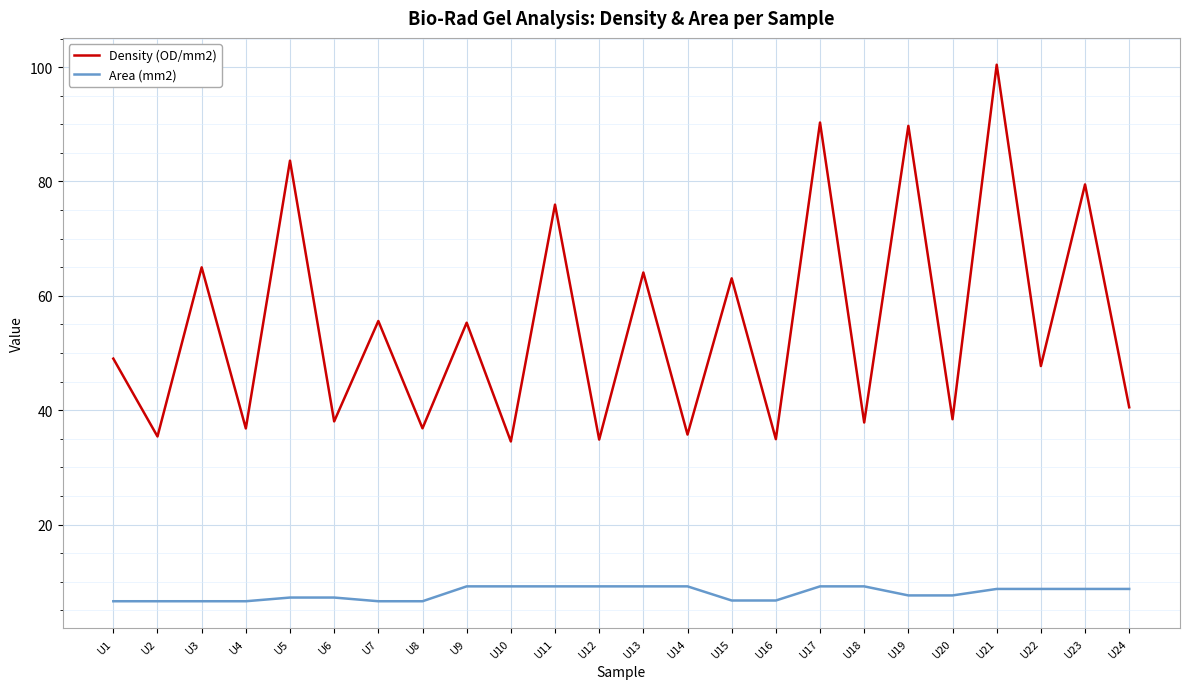

Which series has the largest total across all categories?

Density (OD/mm2)